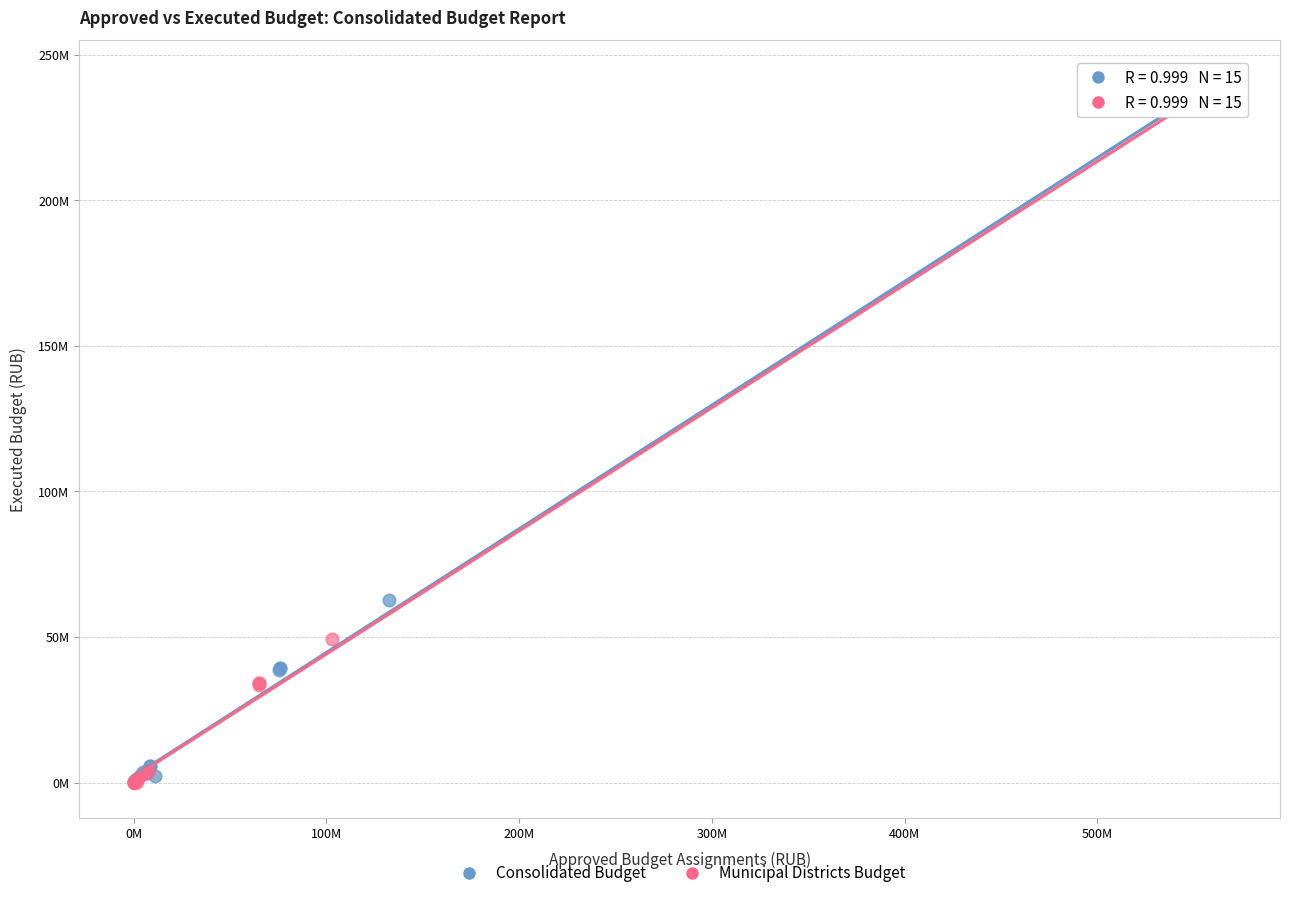

What are all the series names shown in the legend?

Consolidated Budget, Municipal Districts Budget